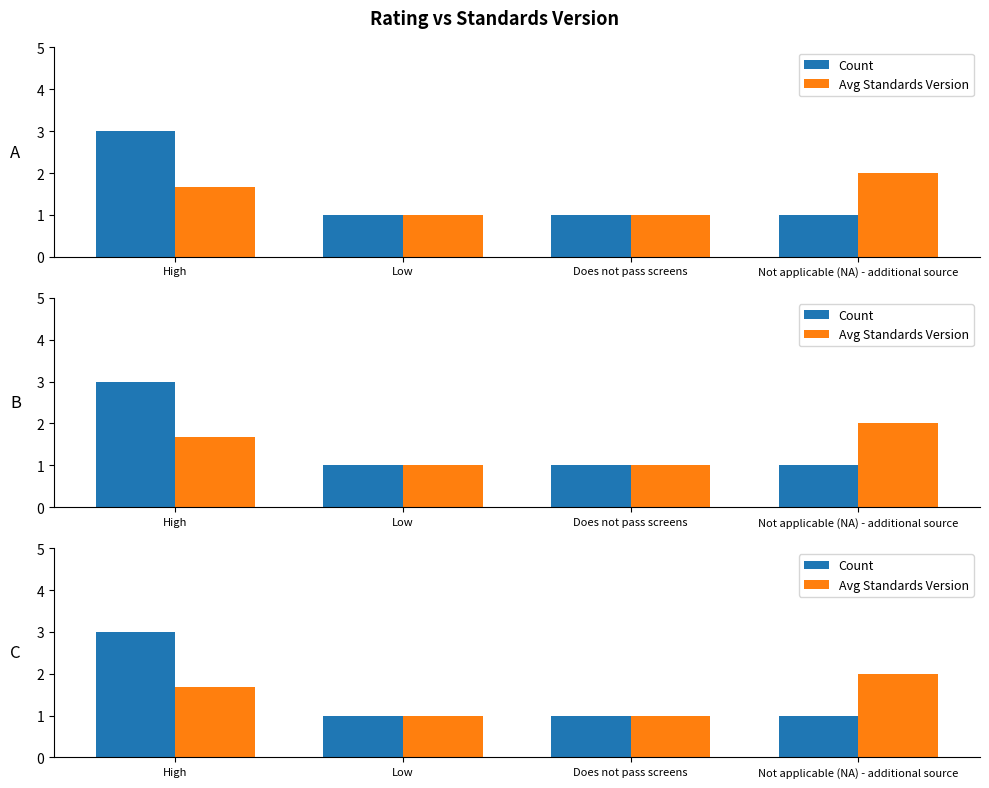

Where is Avg Standards Version nearest to the value 1?

Low